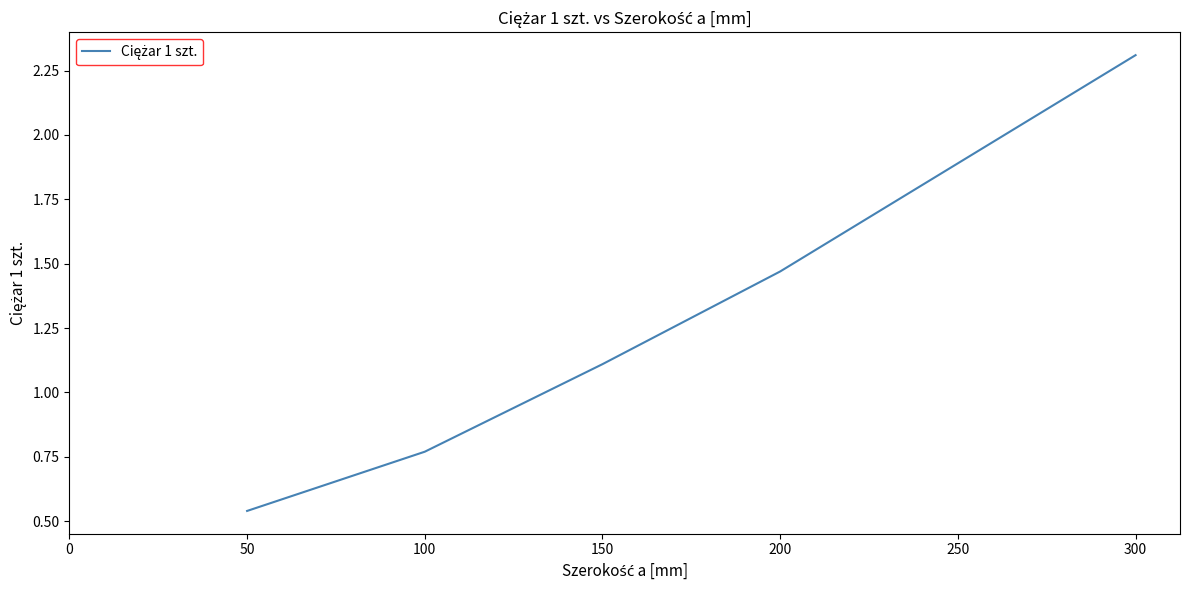

How many distinct data groups are displayed?

1